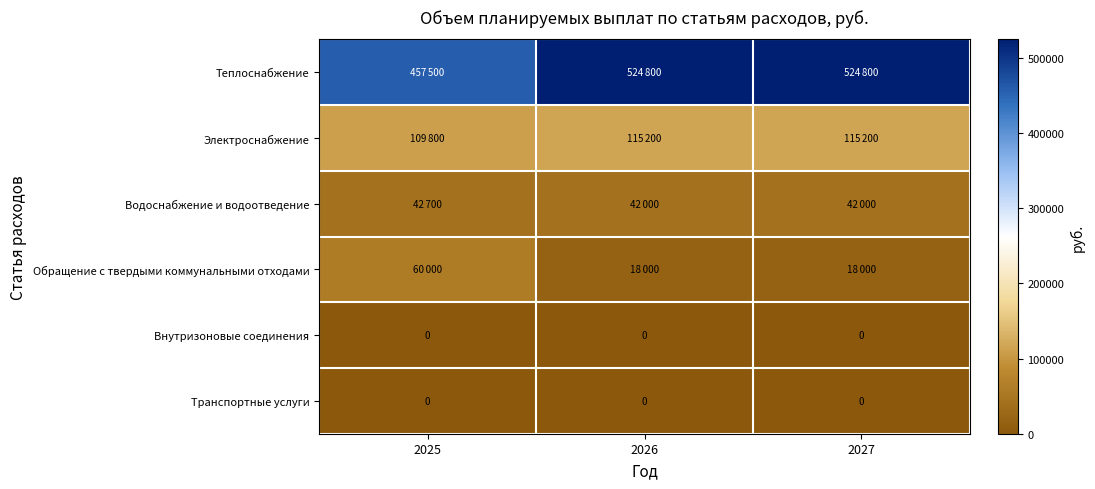

The value of Внутризоновые соединения at 2025 is 0. True or false?

True